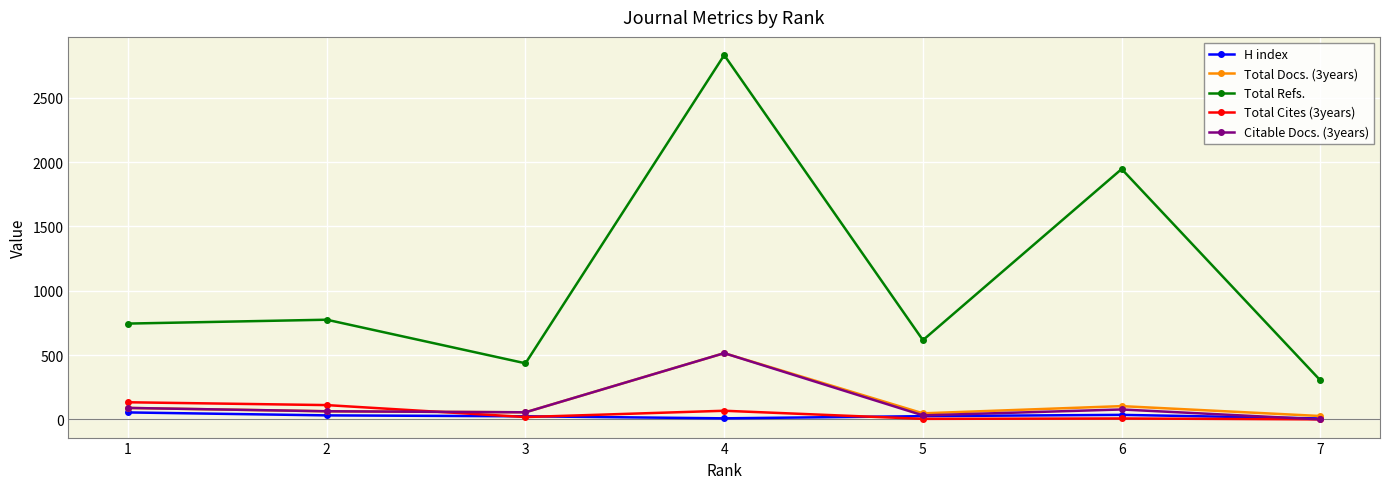

What is the sum of all Total Docs. (3years) values?

898